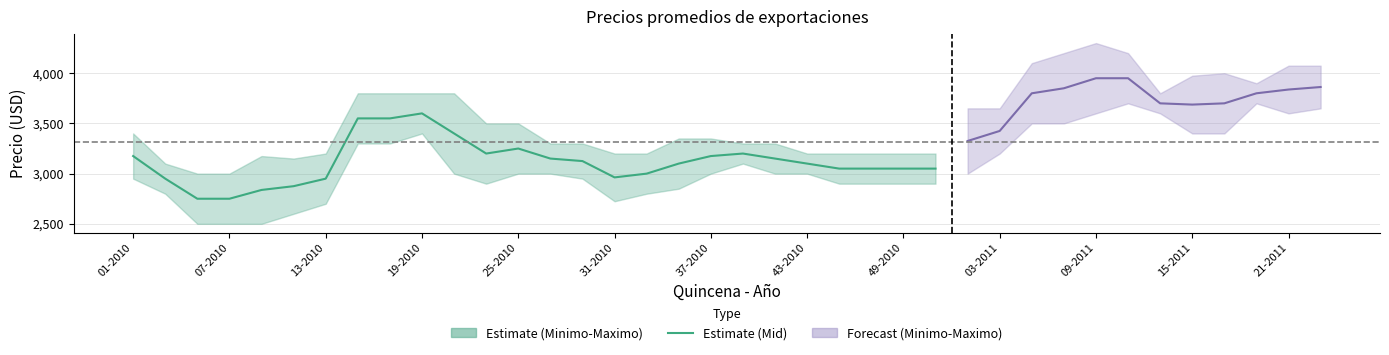

How many points are lower than both their immediate neighbors (excluding endpoints)?

2